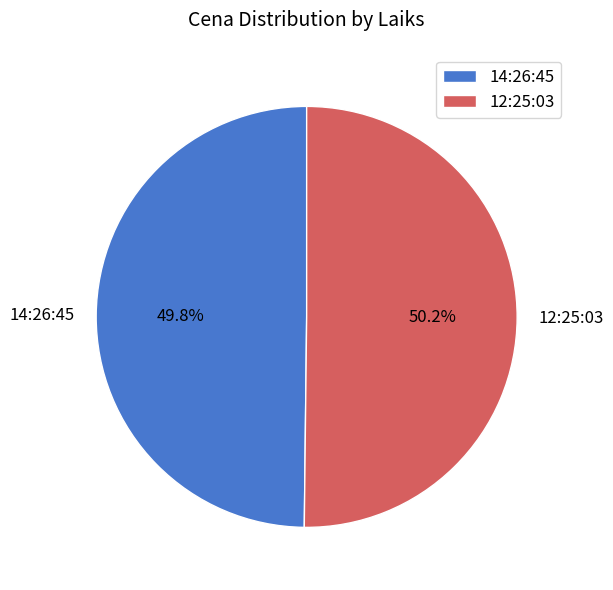

To the nearest percent, what is the combined percentage of 12:25:03 and 14:26:45?

100%